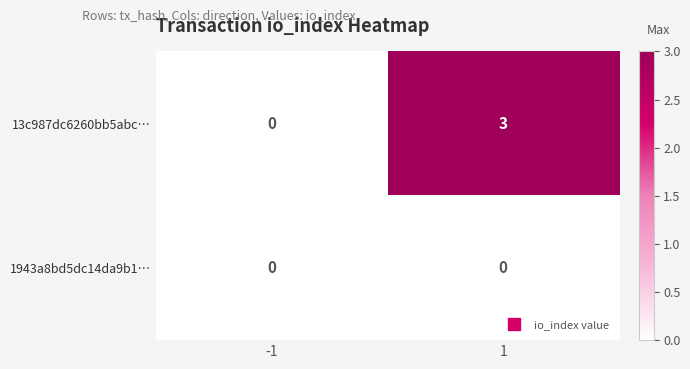

What is the maximum value for 13c987dc6260bb5abc…?

3